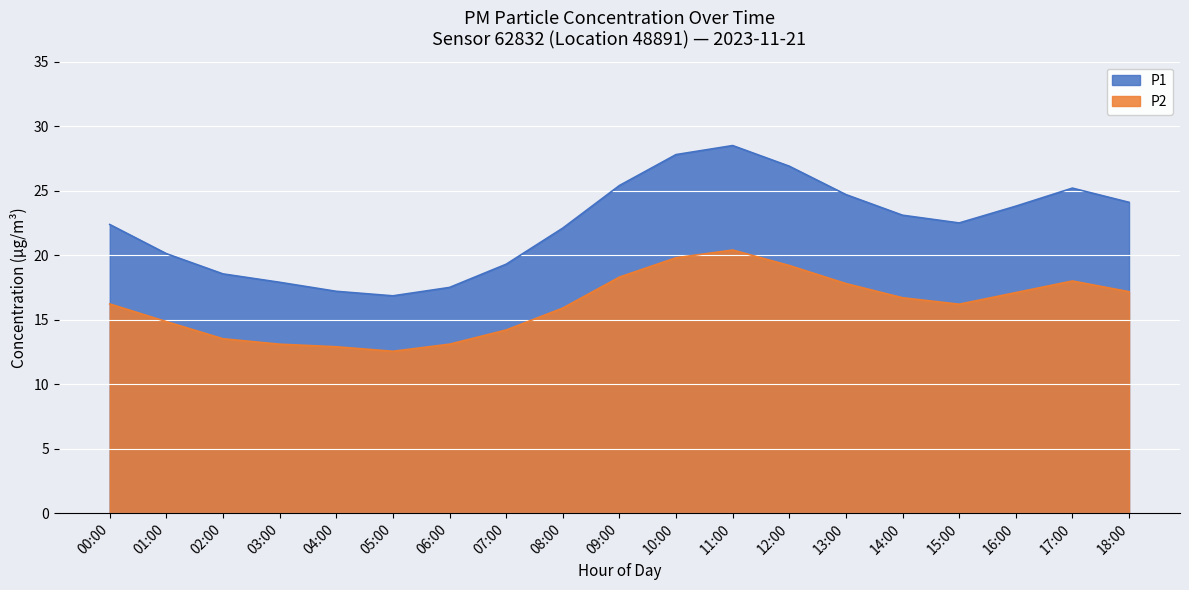

What is the value of the P2 point at the 11th from the left?

19.8